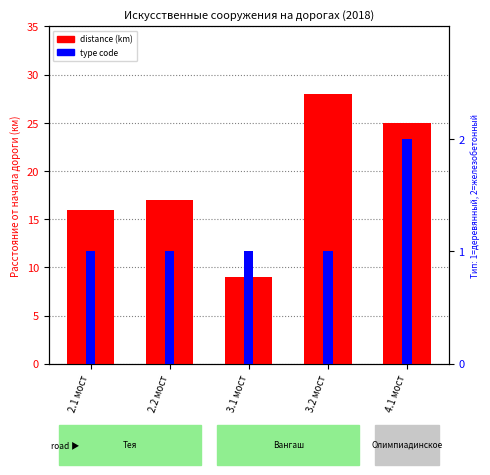

What is the sum of all type code values?

6